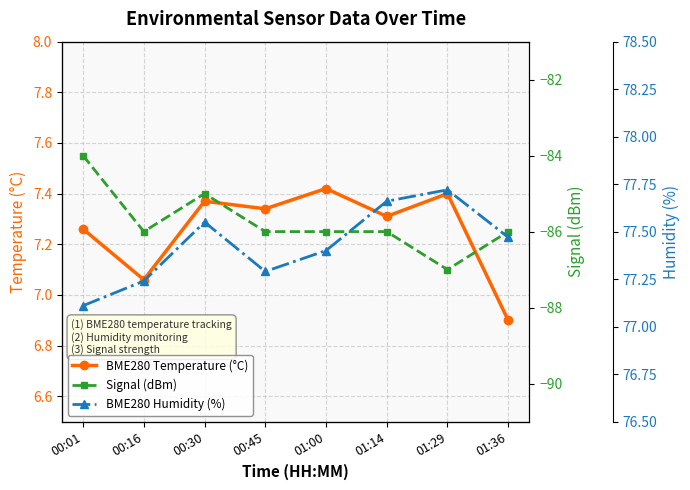

What is the average value of the Signal (dBm) series?

-85.8